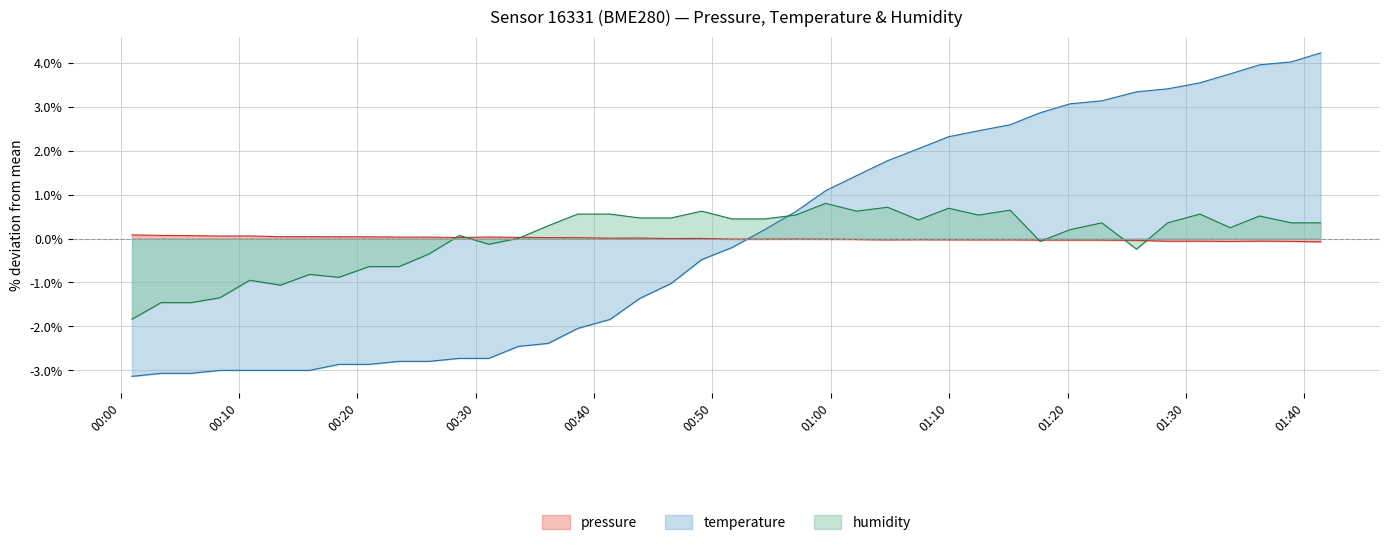

Which series has the largest range (max minus min)?

temperature